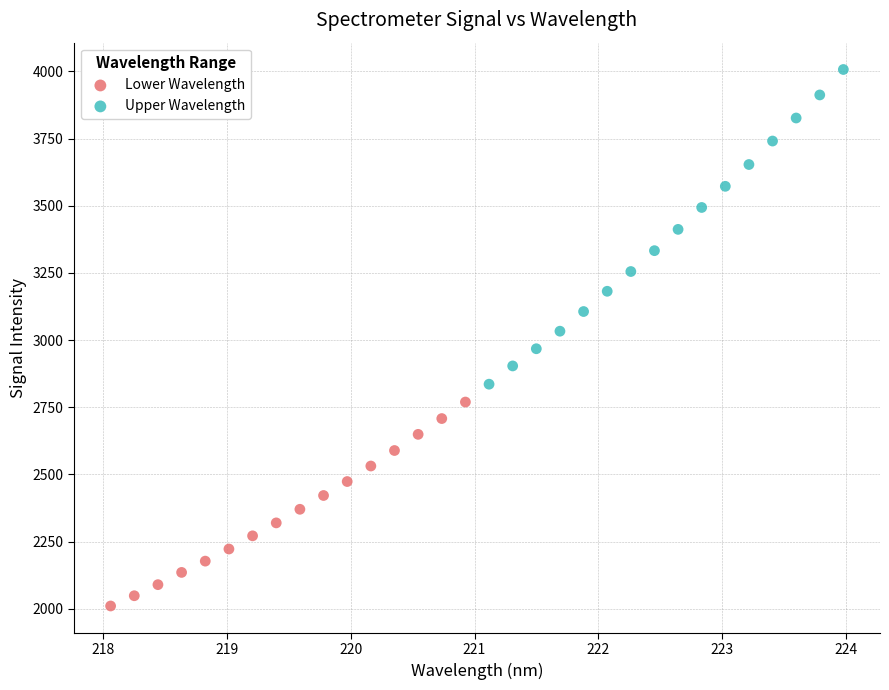

Which series reaches the maximum Y coordinate?

Upper Wavelength